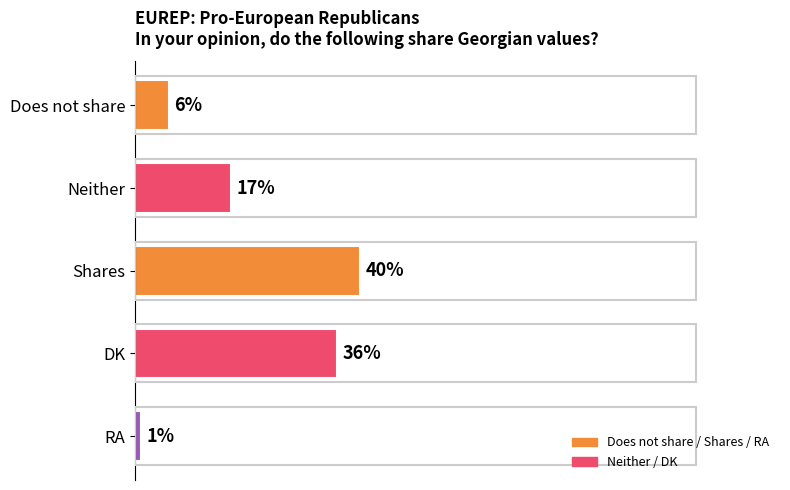

What is the label of the 2nd bar from the bottom?

DK